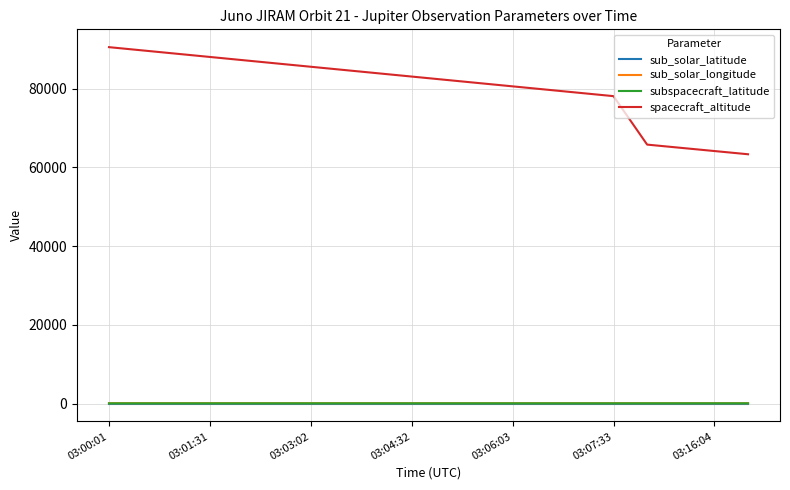

Which series has the largest range (max minus min)?

spacecraft_altitude